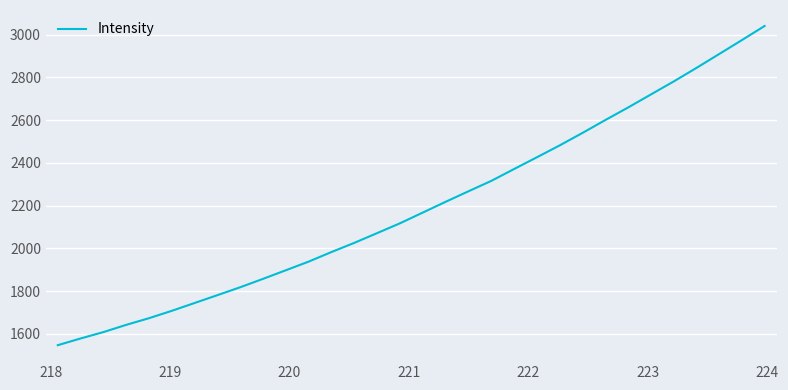

What is the difference between the maximum and minimum values?

1493.6